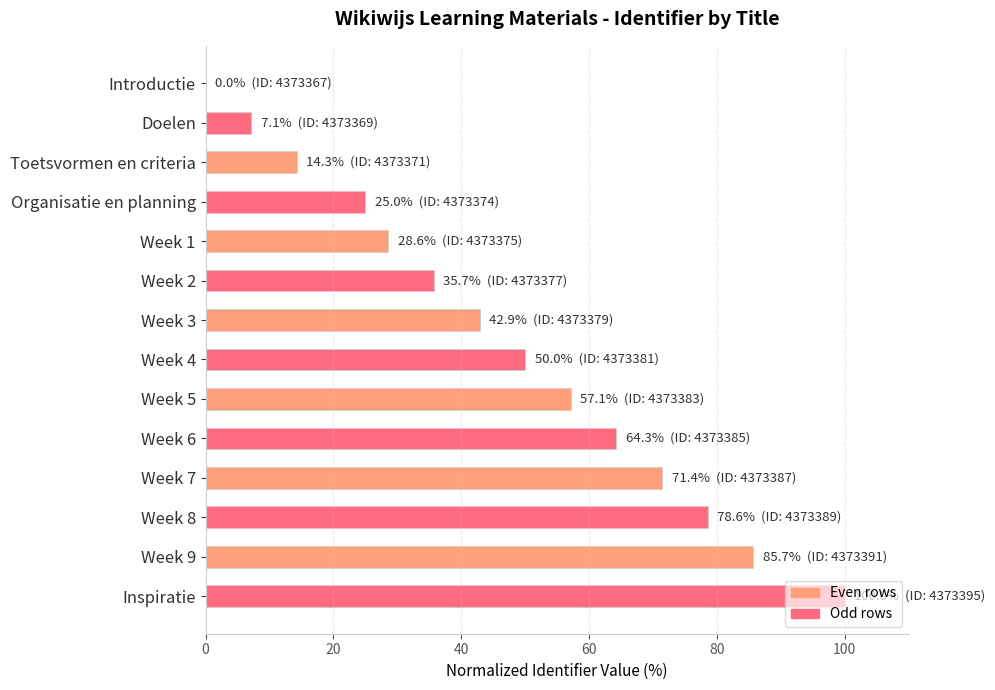

What is the ratio of the value at Organisatie en planning to the value at Week 3?

0.6